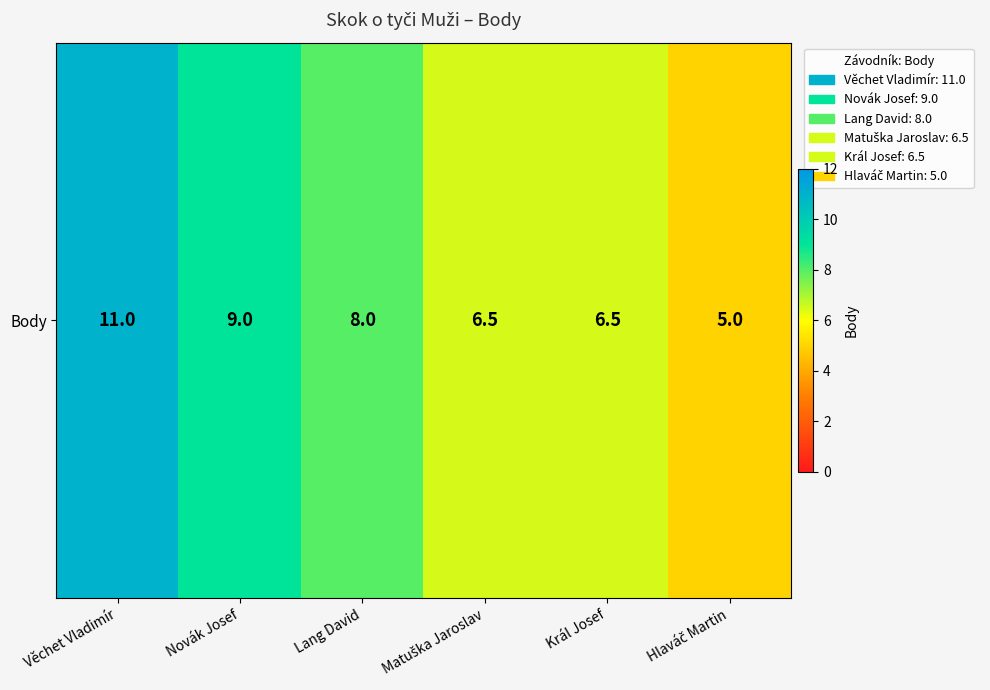

List the labels in order of value, smallest first.

Hlaváč Martin, Matuška Jaroslav, Král Josef, Lang David, Novák Josef, Věchet Vladimír